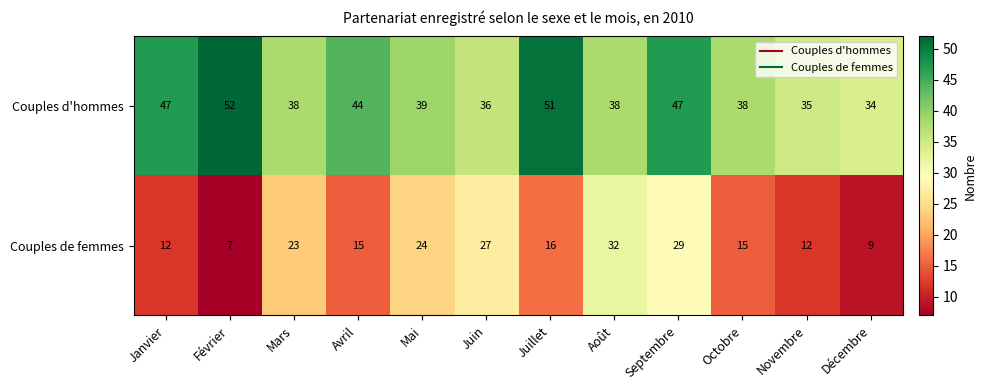

Where is Couples de femmes nearest to the value 19?

Juillet